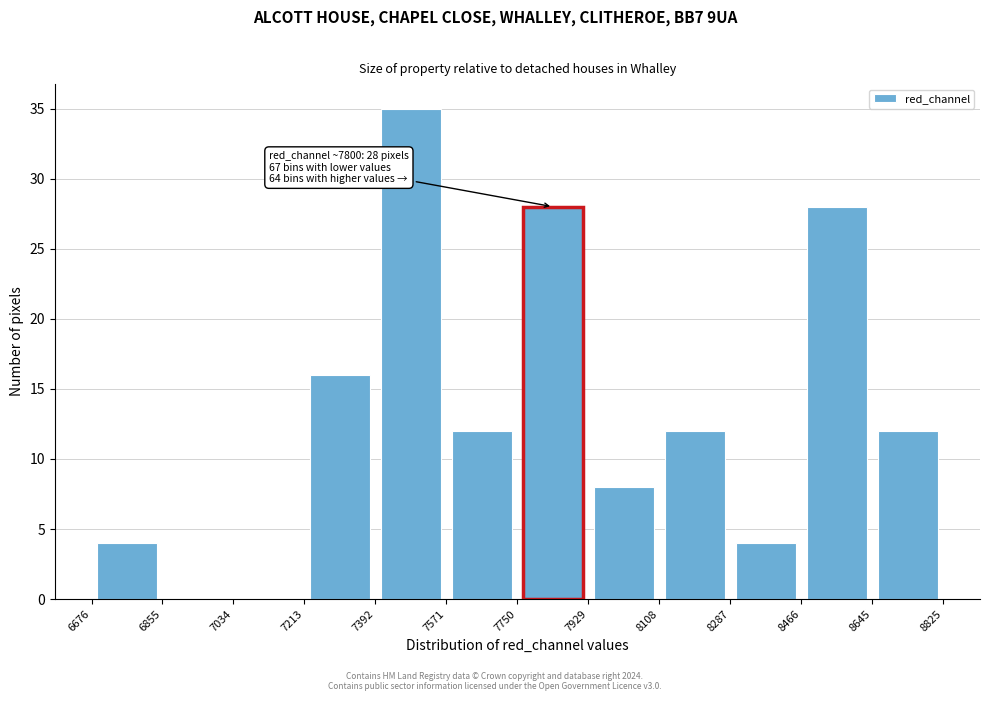

Which range on the x-axis has the tallest bar?

7392 to 7571